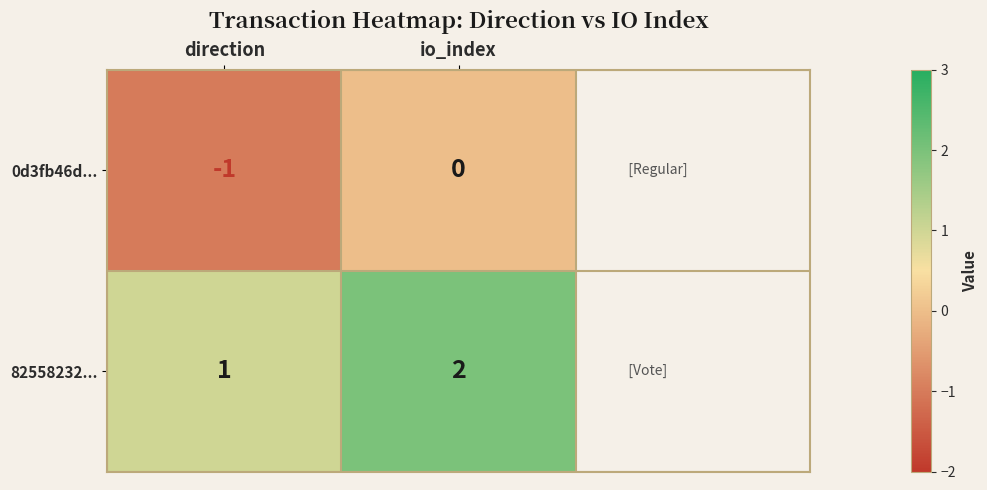

What is the sum of all 82558232... values?

3